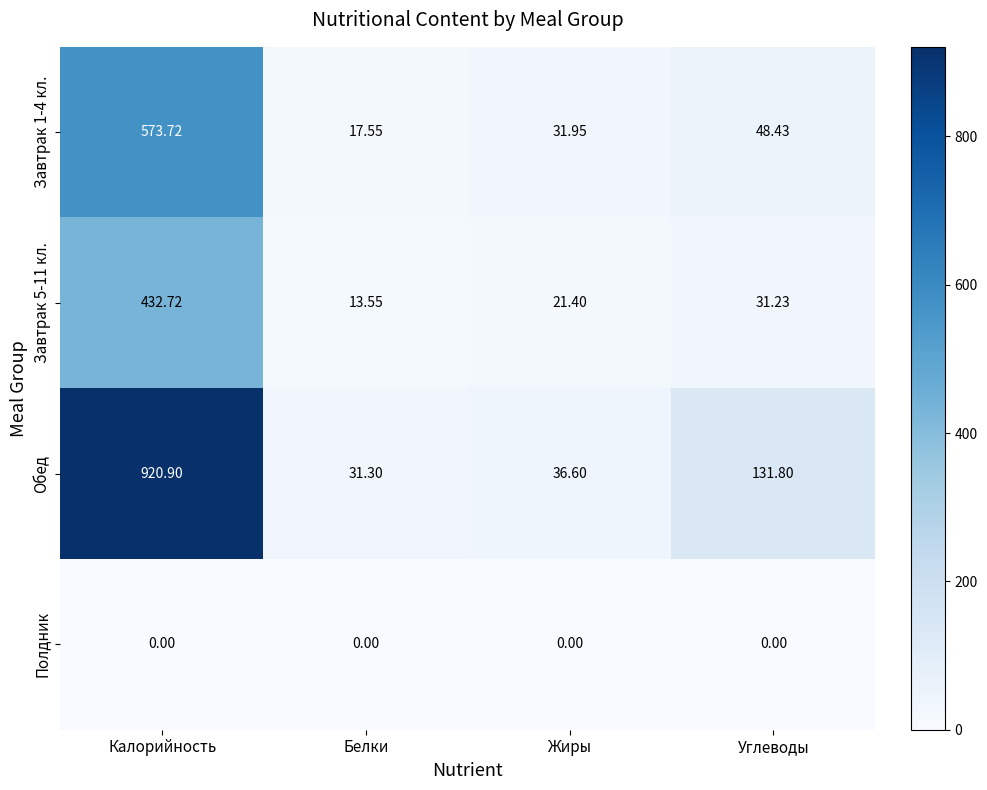

Which series changed the most between Калорийность and Углеводы?

Обед